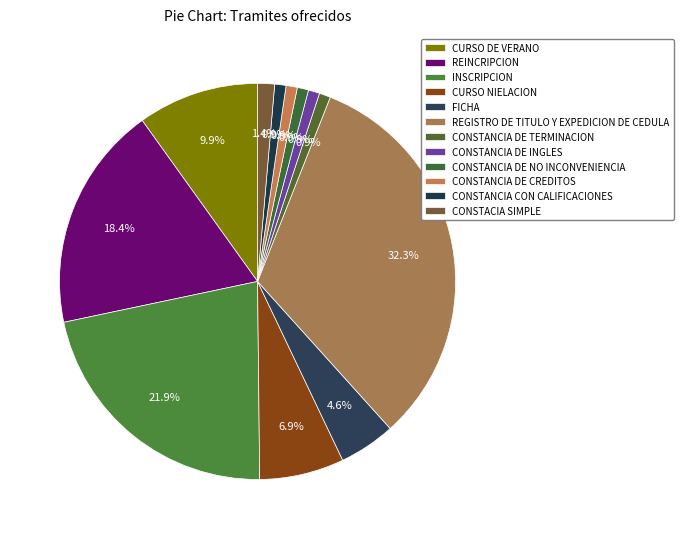

What portion of the pie excludes CURSO DE VERANO?

90.1%